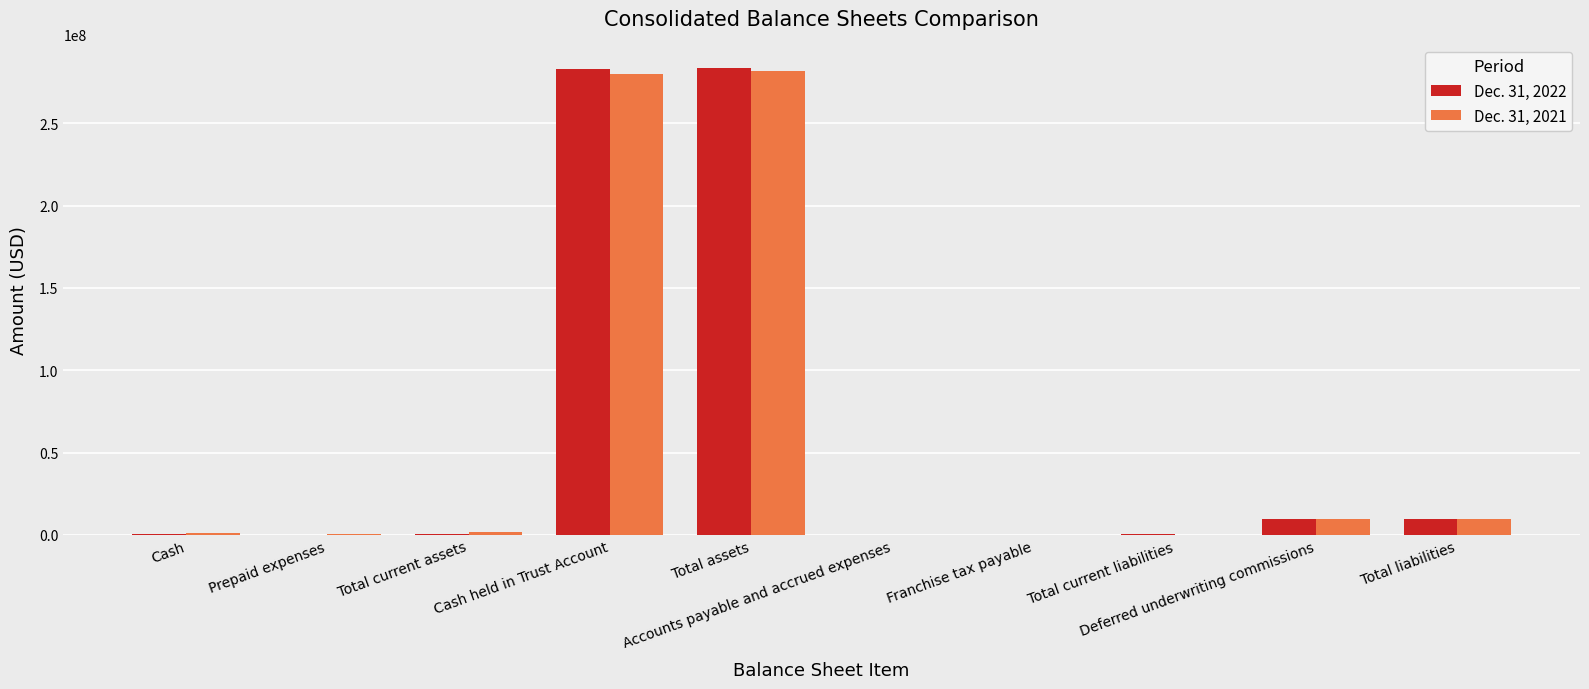

How many data points does each series have?

10